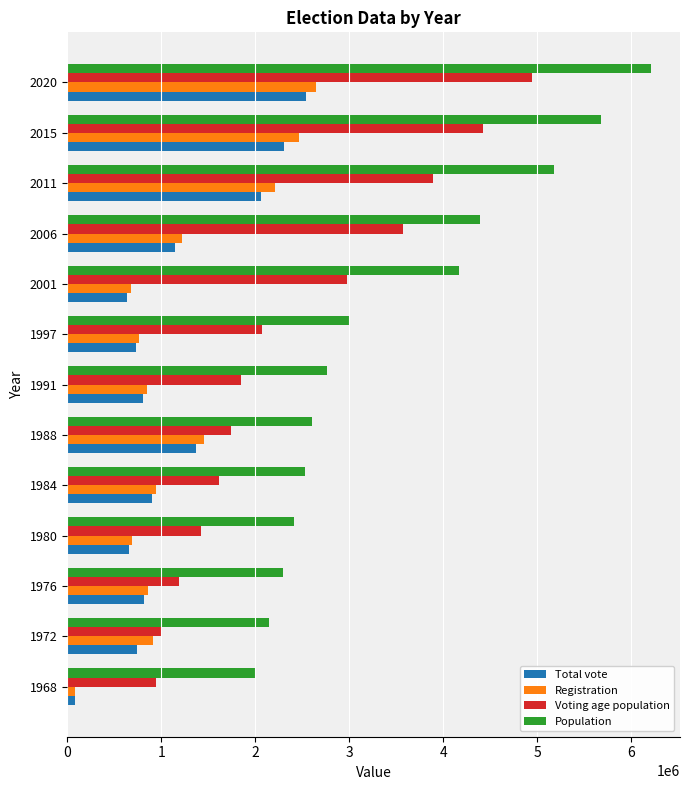

Which series has the largest range (max minus min)?

Population